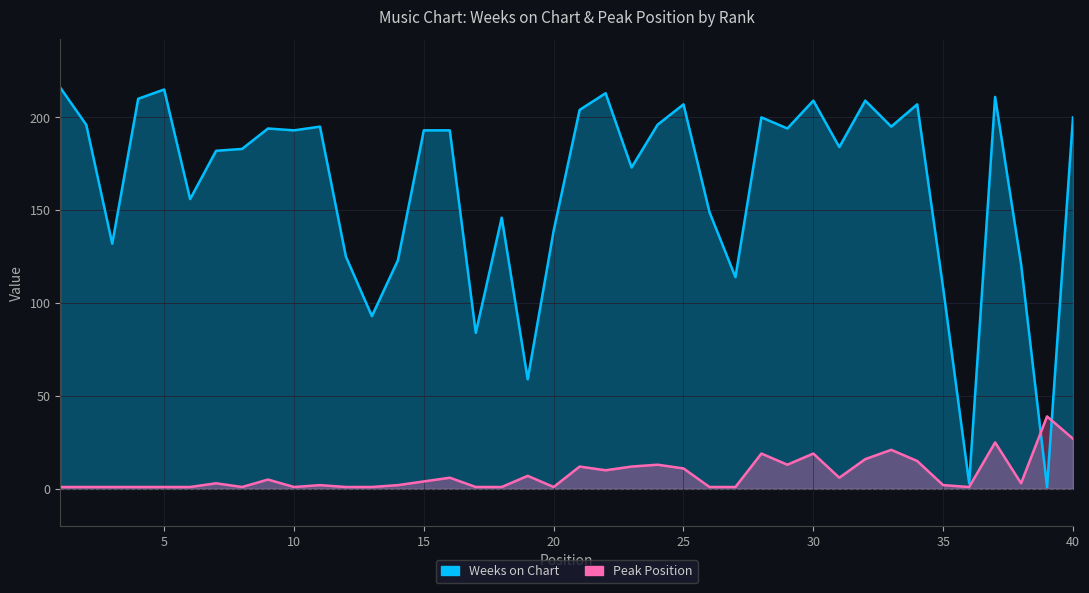

Which series has the largest total across all categories?

Weeks on Chart